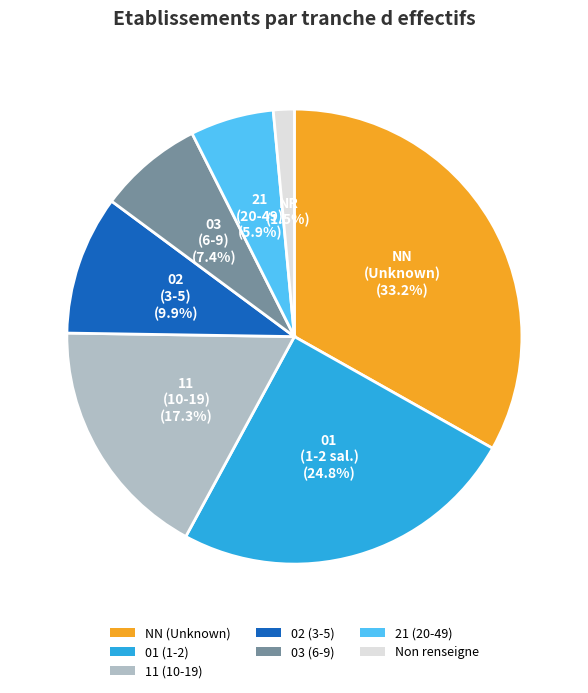

What is the total percentage of 02 (3-5) and 03 (6-9)?

17.3%